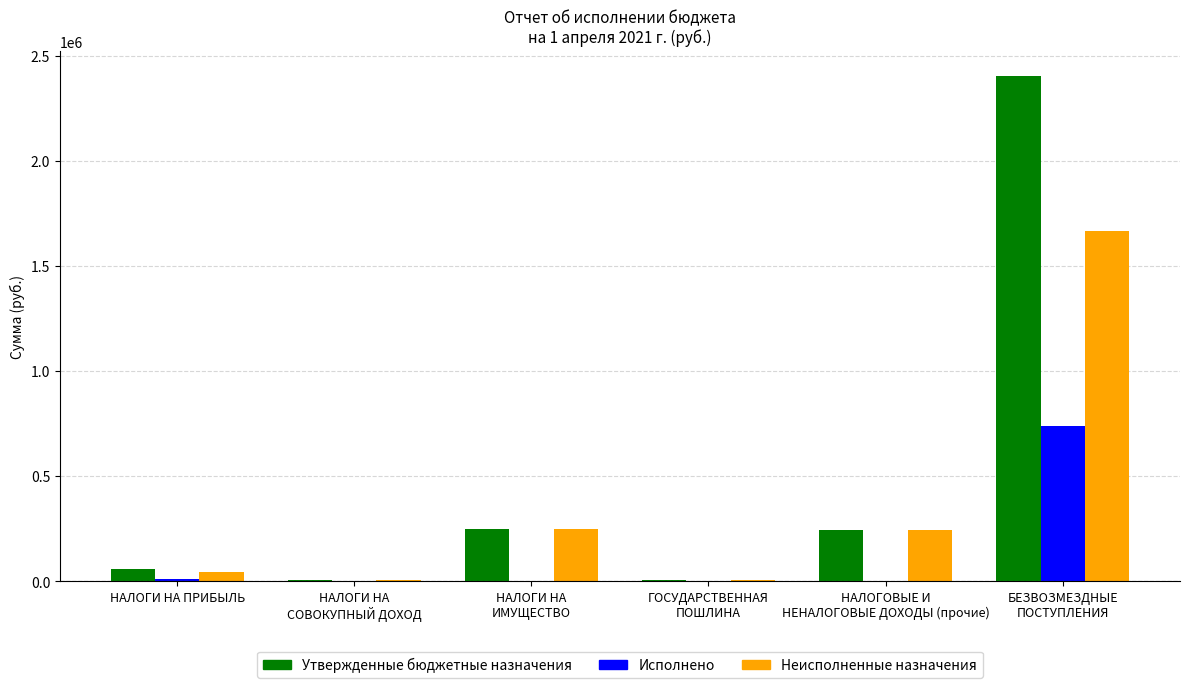

What is the sum of all Утвержденные бюджетные назначения values?

2960400.0